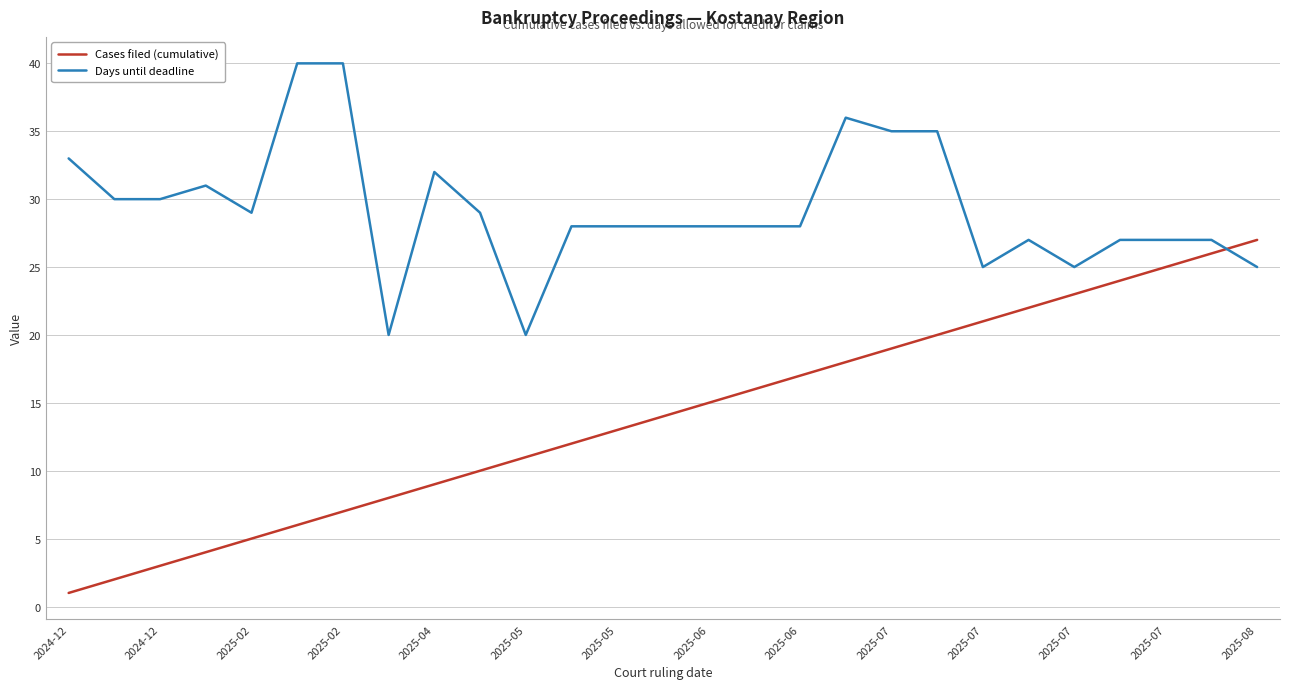

What is the average value of the Cases filed (cumulative) series?

14